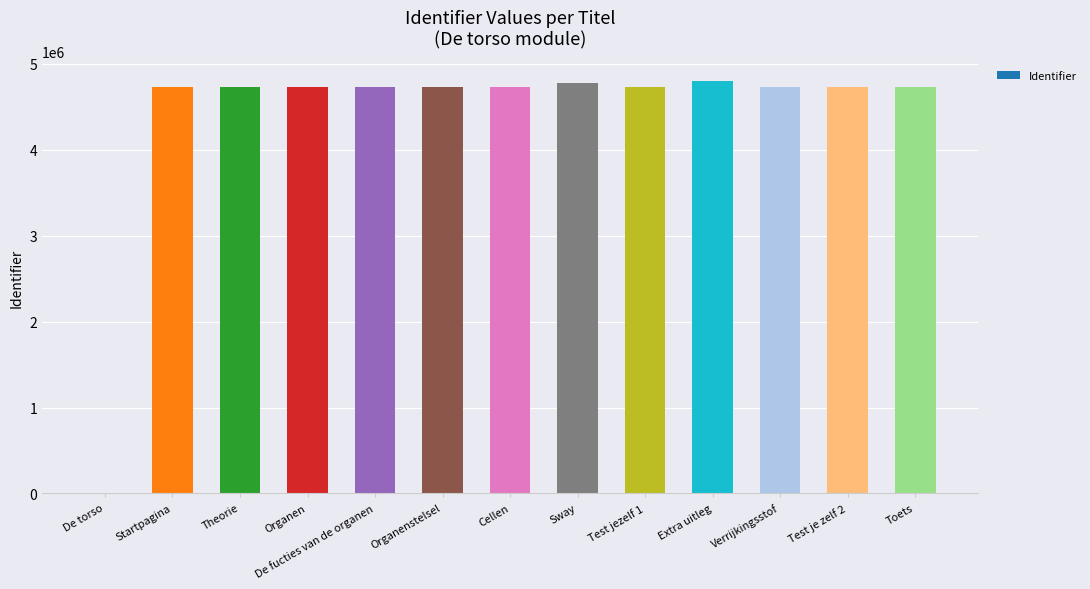

What value does the data have at Startpagina?

4730221